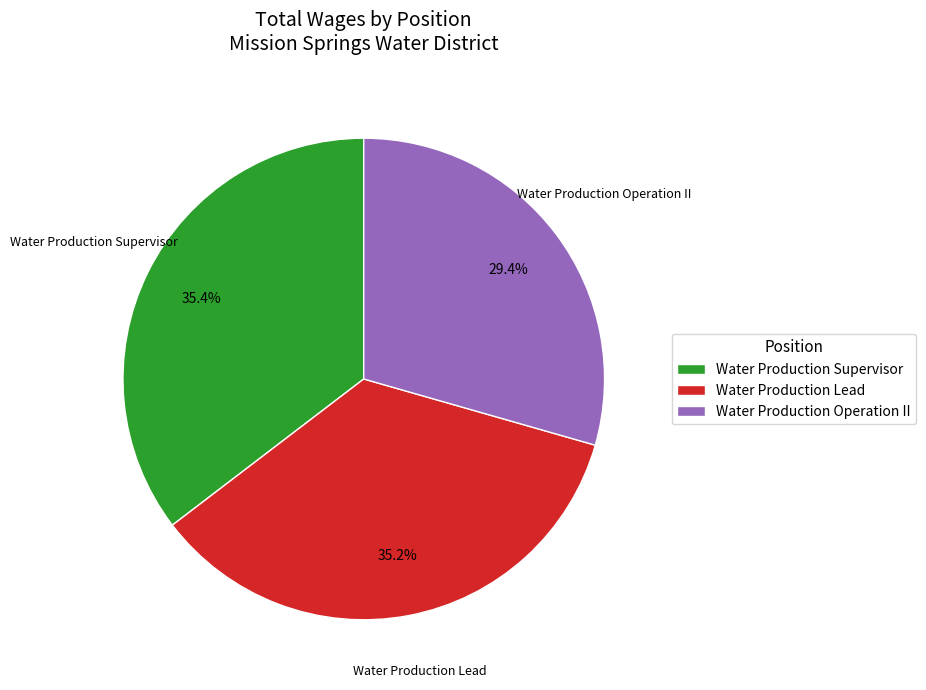

The Water Production Lead slice represents 35% of the pie. True or false?

True